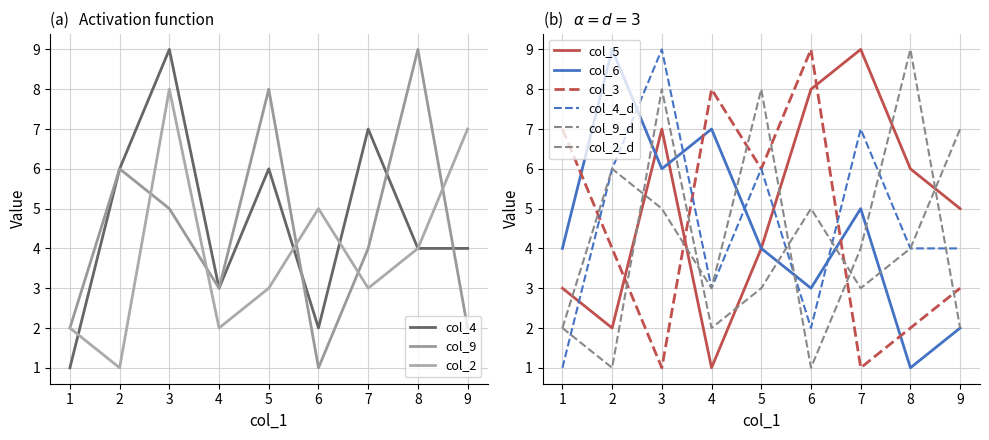

Reading right to left, transcribe all the data shown in this chart.

col_4: 9=4	8=4	7=7	6=2	5=6	4=3	3=9	2=6	1=1
col_9: 9=2	8=9	7=4	6=1	5=8	4=3	3=5	2=6	1=2
col_2: 9=7	8=4	7=3	6=5	5=3	4=2	3=8	2=1	1=2
col_5: 9=5	8=6	7=9	6=8	5=4	4=1	3=7	2=2	1=3
col_6: 9=2	8=1	7=5	6=3	5=4	4=7	3=6	2=9	1=4
col_3: 9=3	8=2	7=1	6=9	5=6	4=8	3=1	2=4	1=7